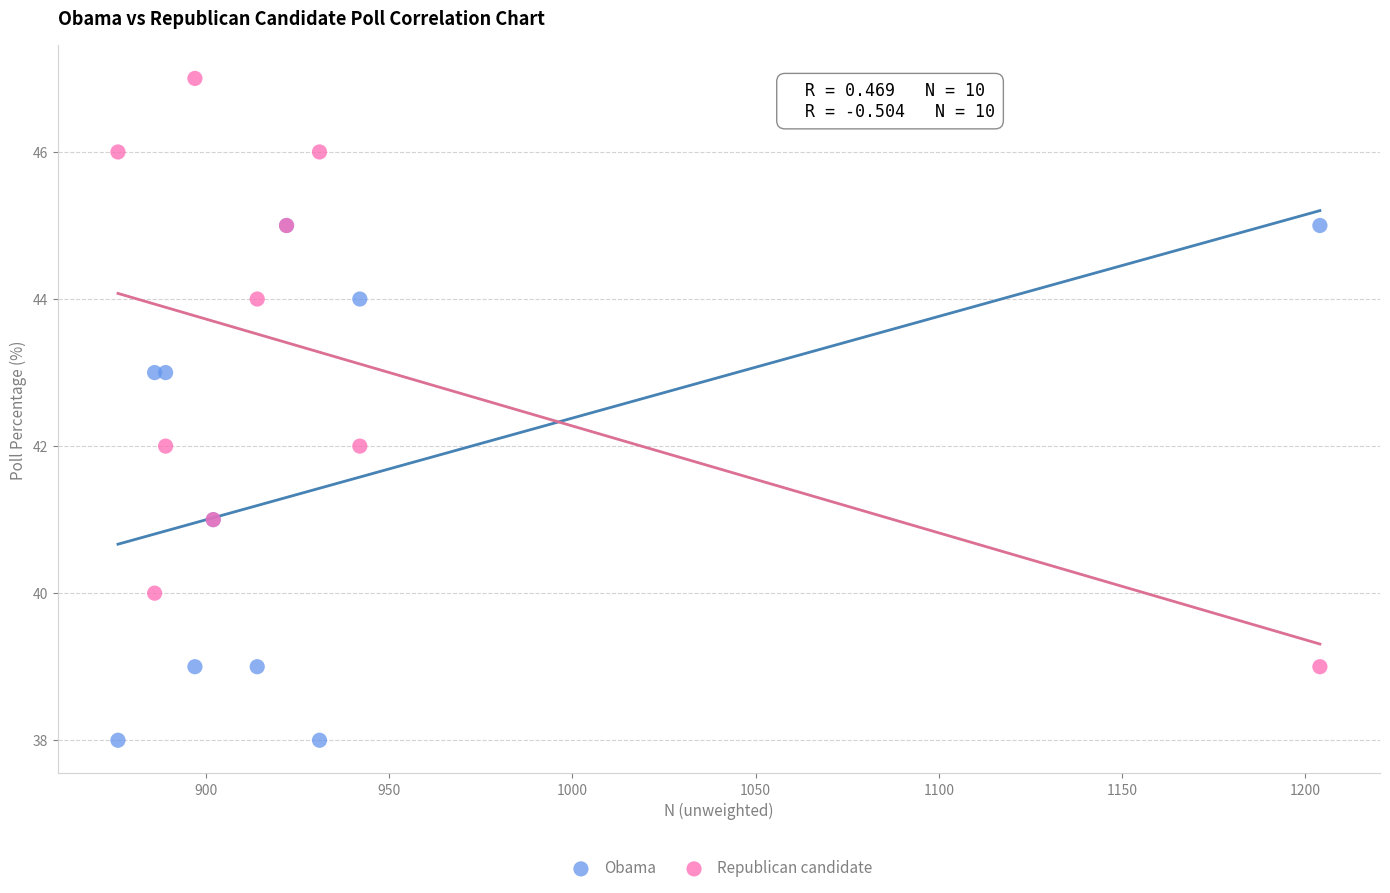

Which series contains the lowest Y value?

Obama